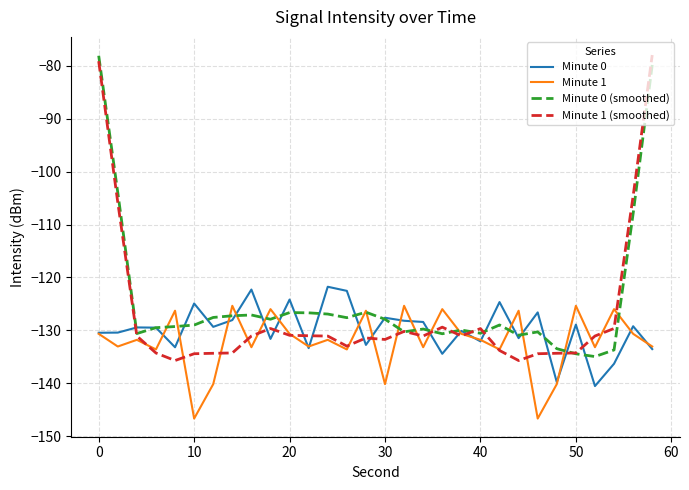

List the series in order of their overall mean, highest first.

Minute 0 (smoothed), Minute 1 (smoothed), Minute 0, Minute 1